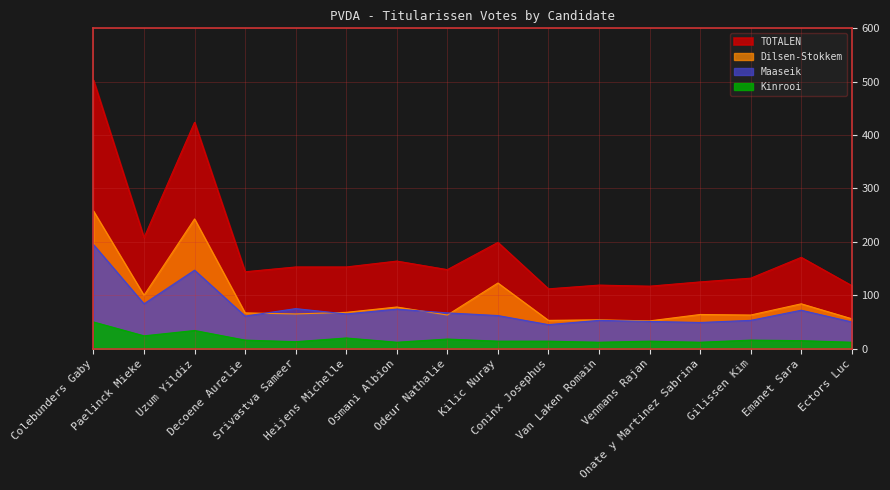

What is the label of the 10th point from the right?

Osmani Albion